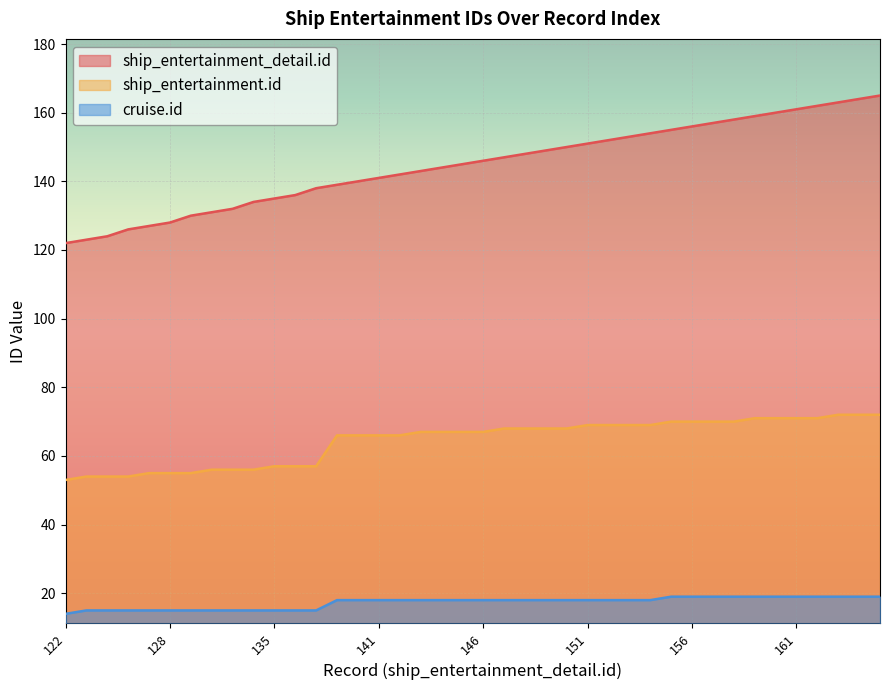

Is the value of cruise.id at 126 greater than the value of ship_entertainment.id at 162?

No